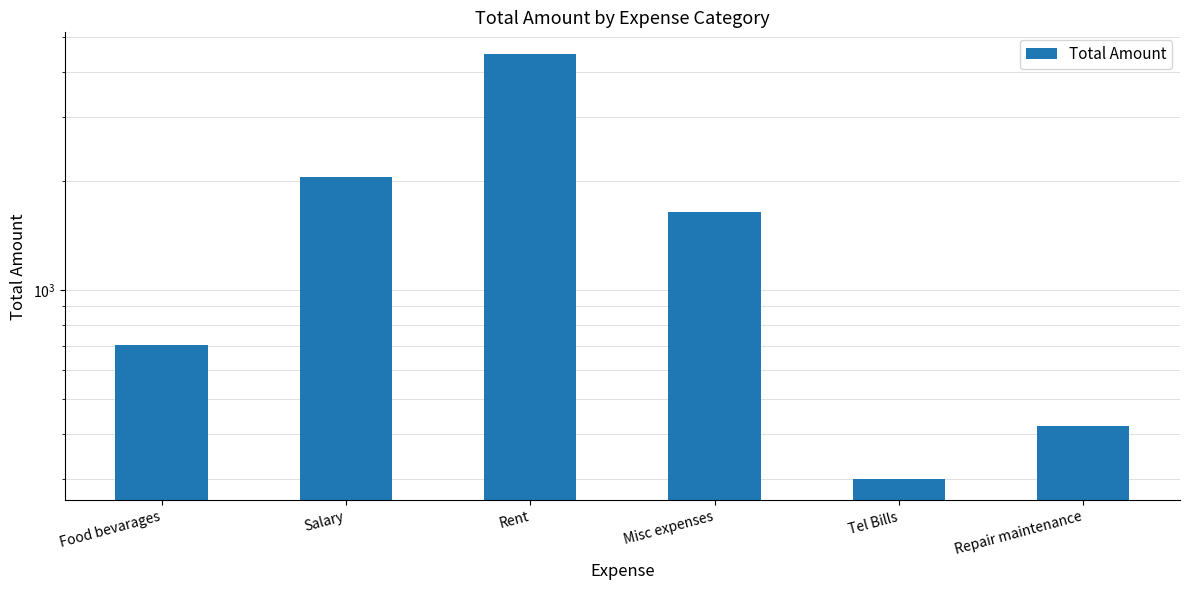

What position from the left is Rent?

3